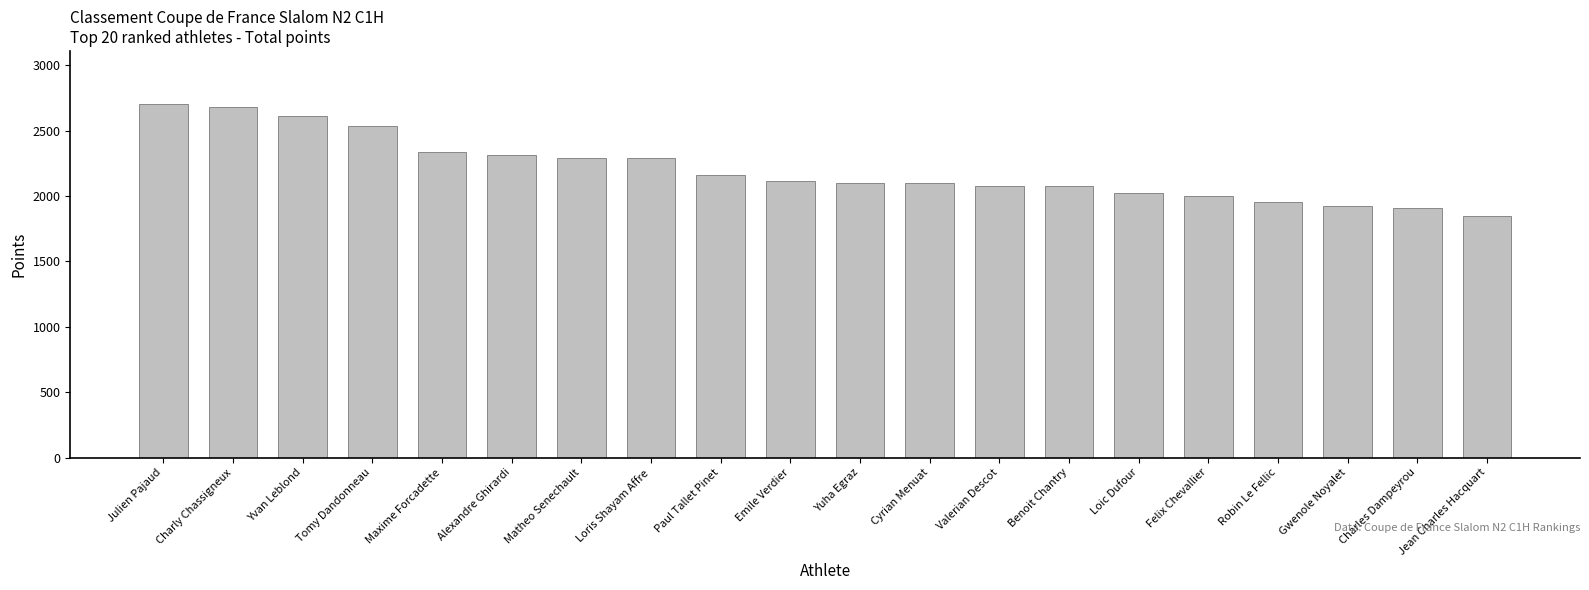

The value at Alexandre Ghirardi is 2312.5. True or false?

True